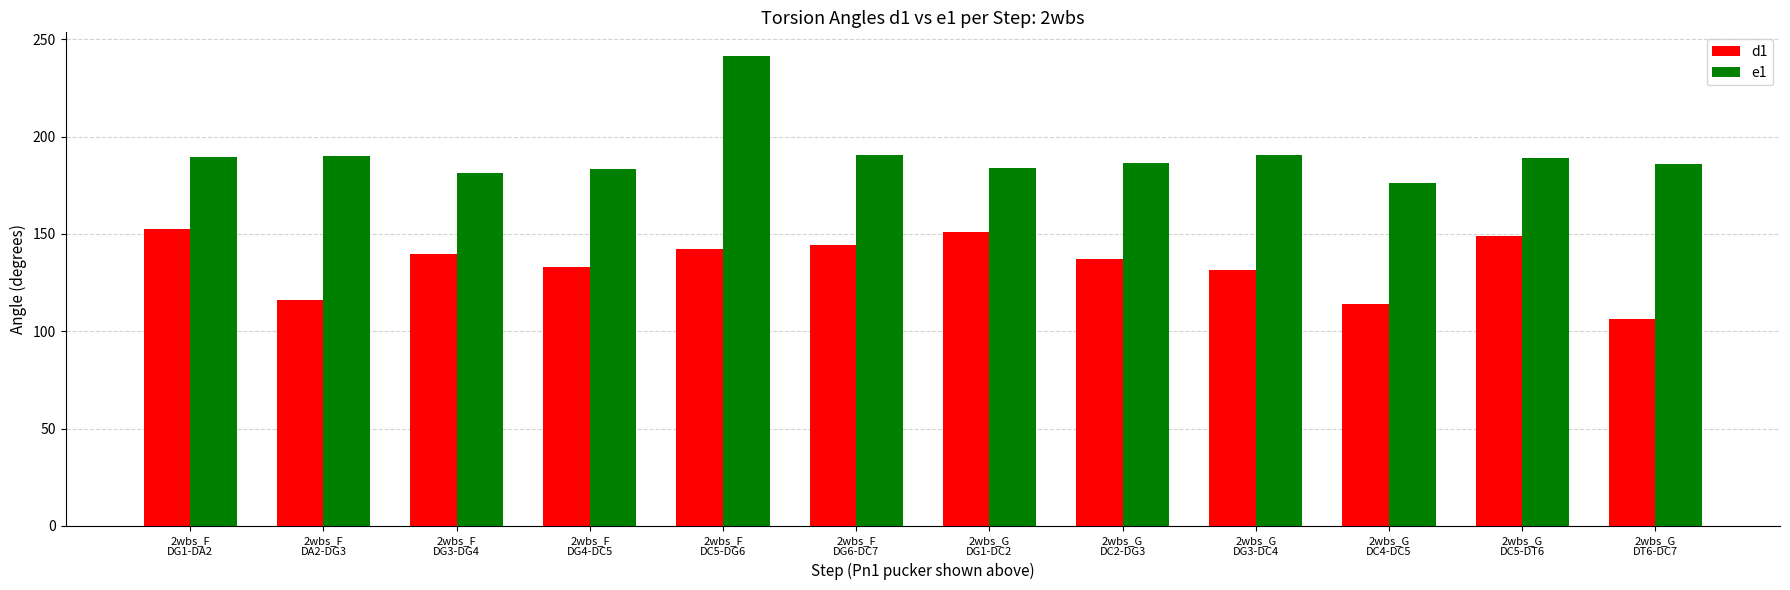

What is the sum of the e1 values at 2wbs_F
DG1-DA2 and 2wbs_G
DG3-DC4?

380.0